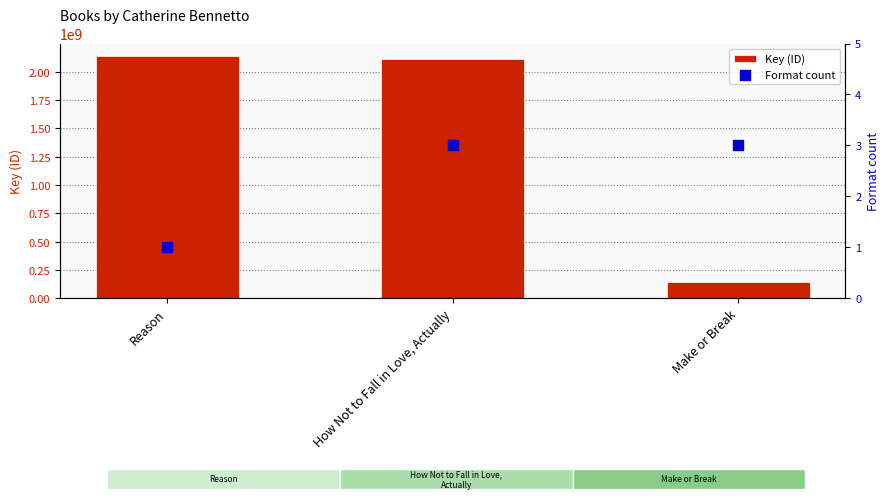

At how many categories does at least one series exceed 218572717?

2